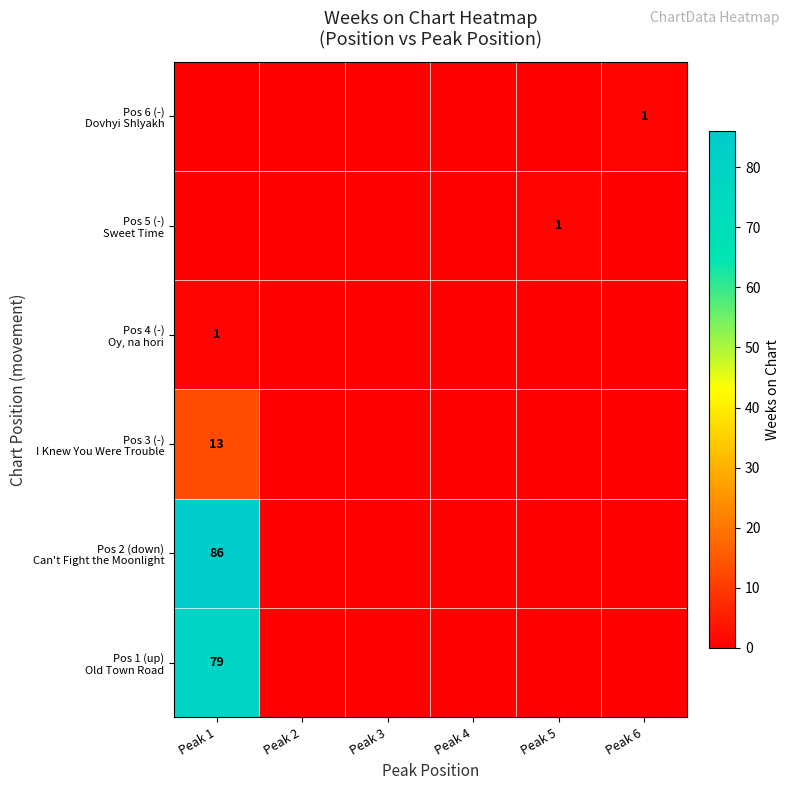

Between Peak 2 and Peak 4, which is larger?

Peak 2